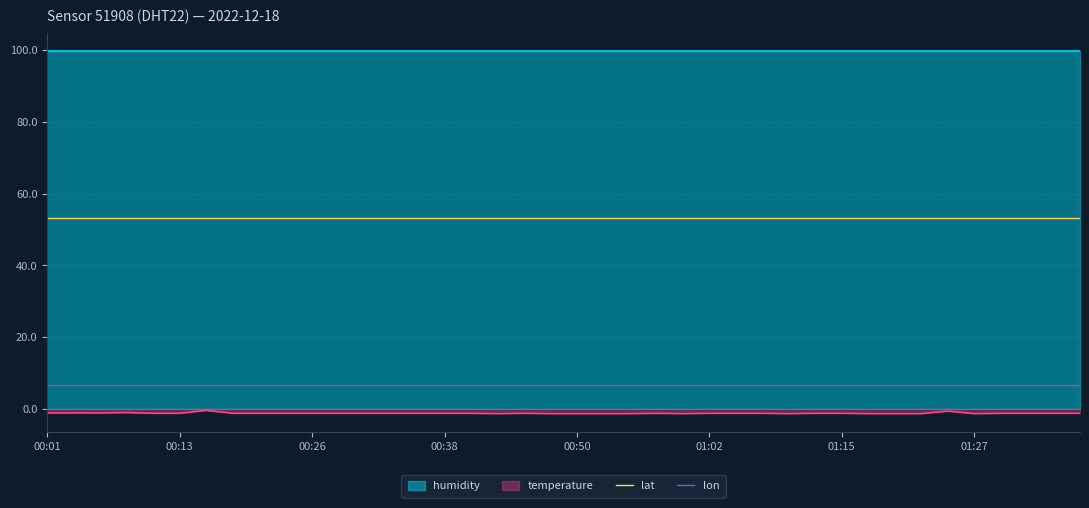

The value of lon at 19 is 9.8. True or false?

False